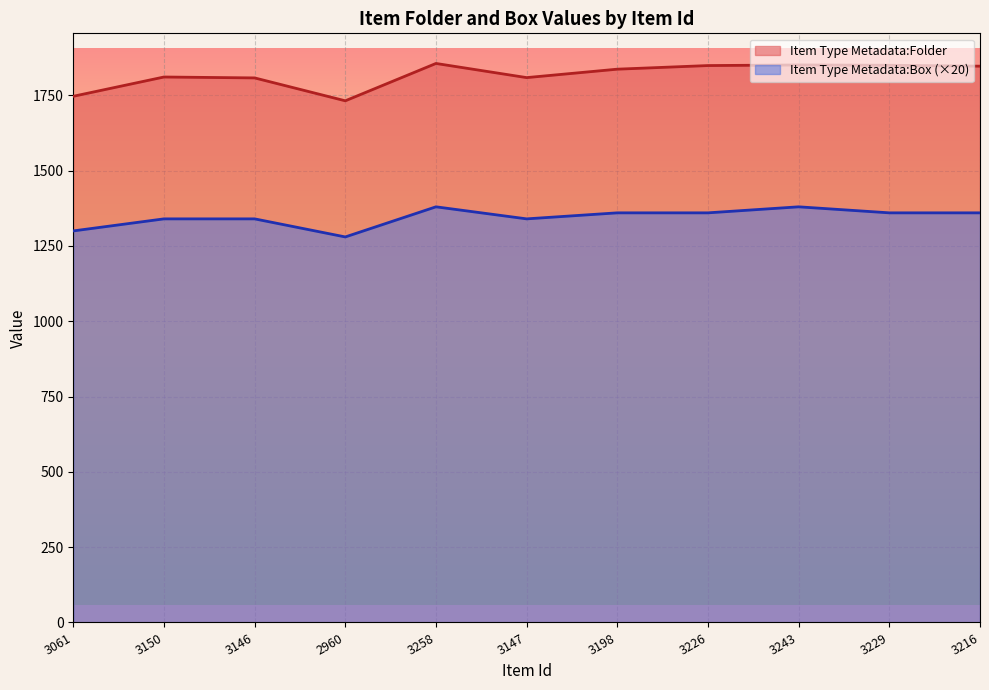

At 3147, list the series in order from smallest to largest.

Item Type Metadata:Box (×20), Item Type Metadata:Folder